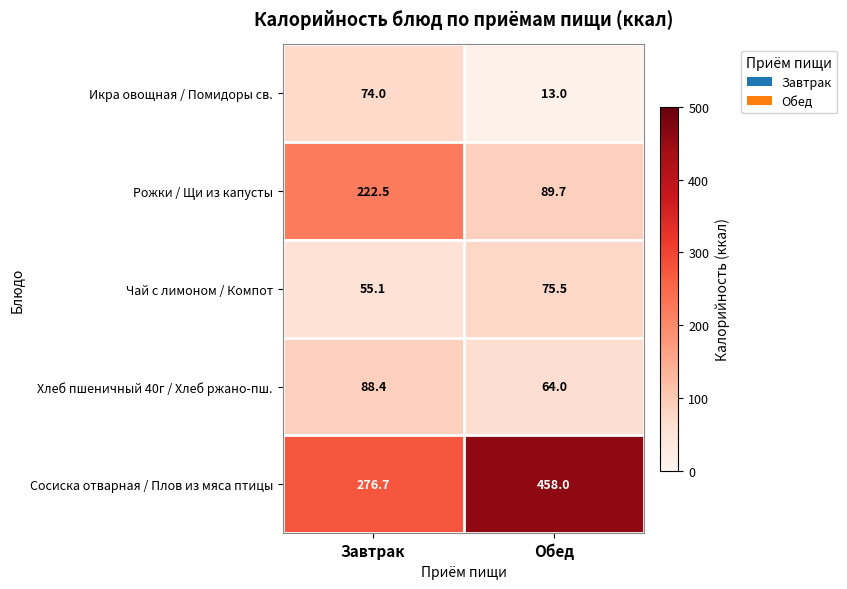

List the labels in order of Хлеб пшеничный 40г / Хлеб ржано-пш. value, smallest first.

Обед, Завтрак